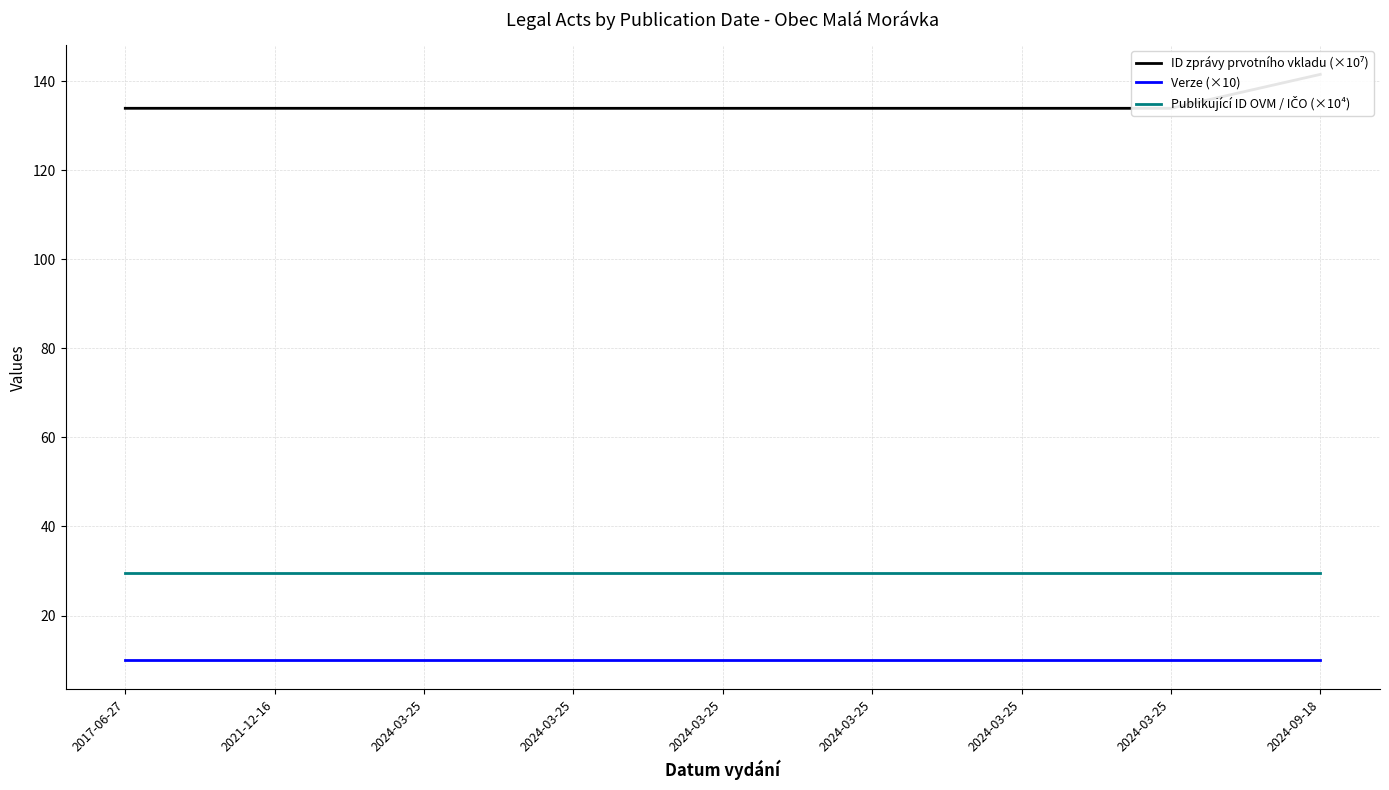

Does the chart display data point markers on the line(s)?

No